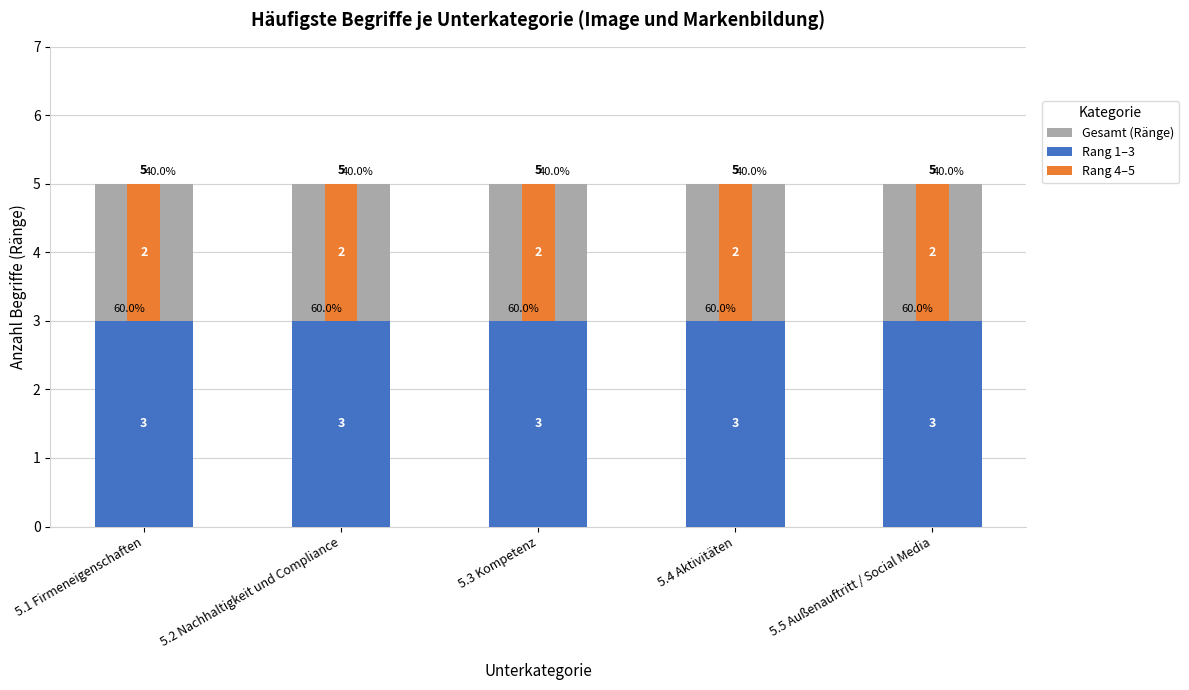

How many bars are there in total?

15